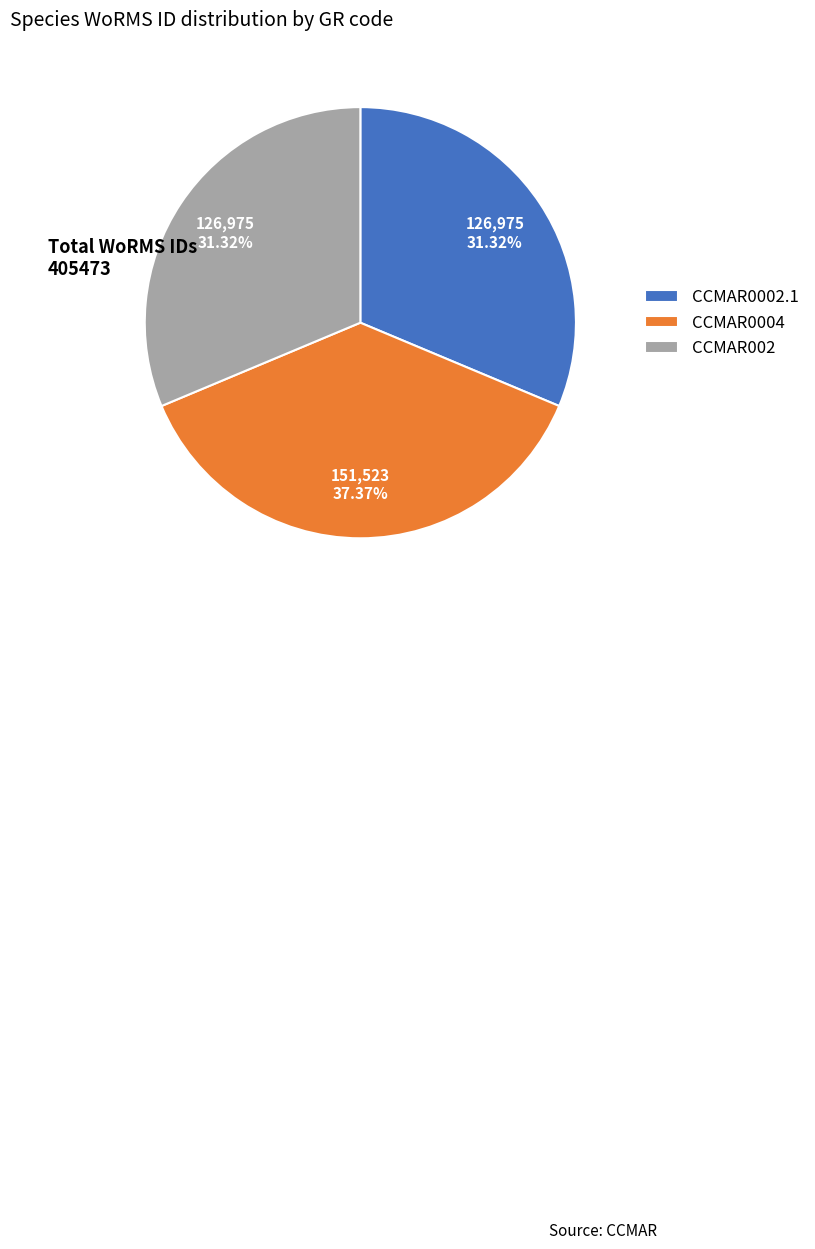

To the nearest percent, what percentage of the pie is CCMAR0004?

37%